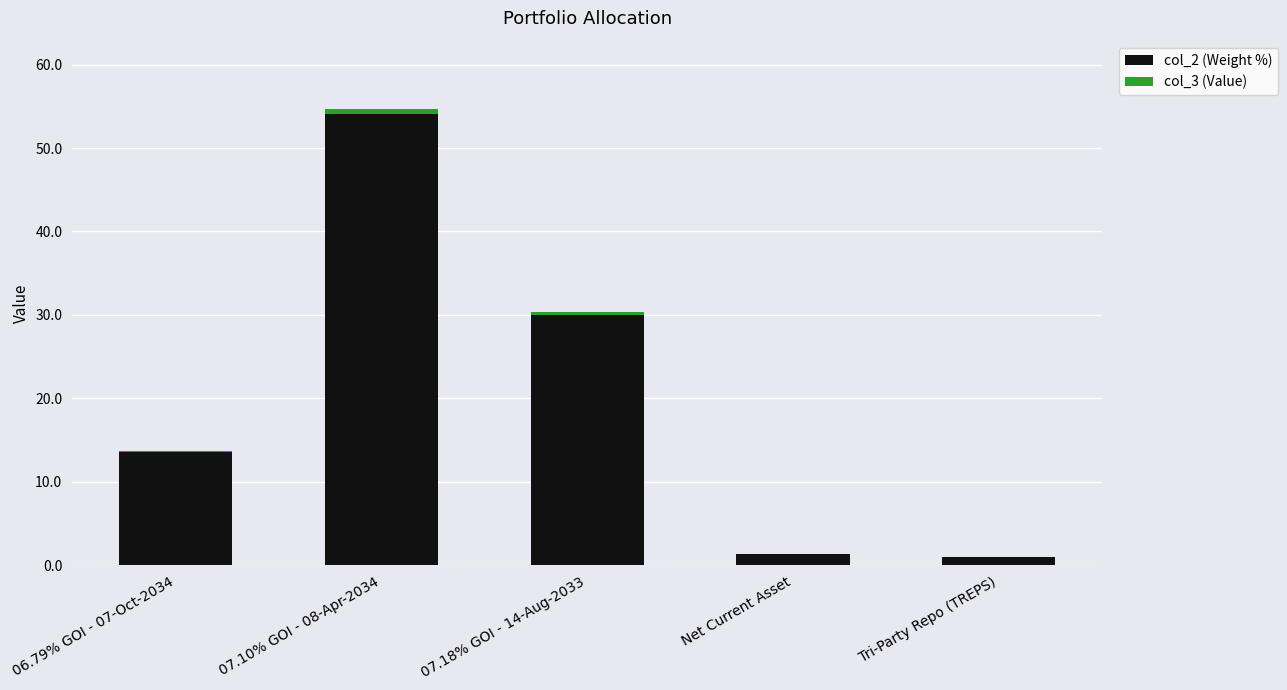

What is the maximum value for col_2 (Weight %)?

54.1